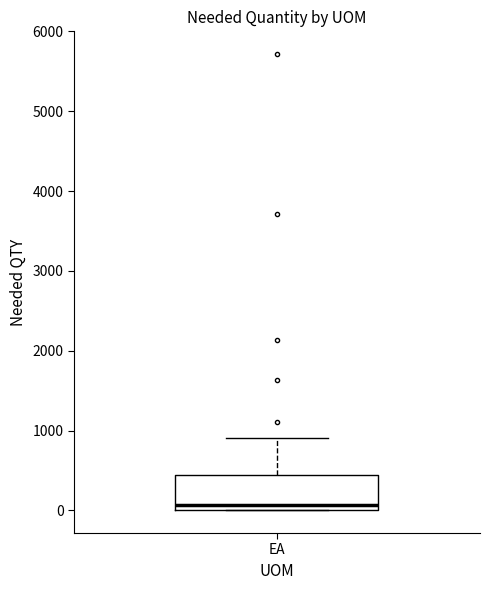

Read this box plot against the y-axis: the position of the median line, the range covered by the box, and the ends of both whiskers. The values are not printed on the chart, so give them approximately, as read against the axis.

median 100, box 0 to 400, whiskers 0 to 900